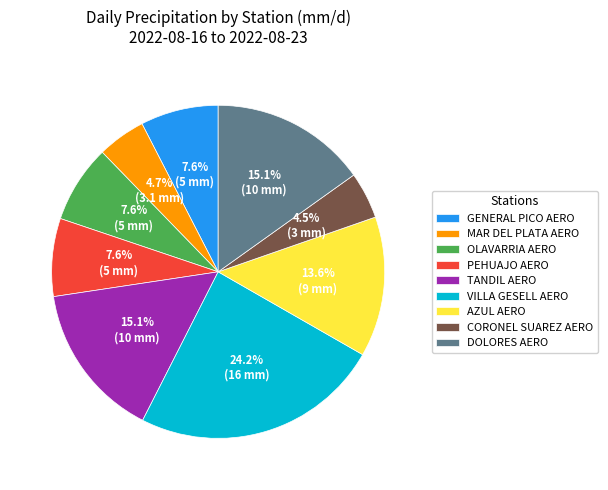

Approximately how many times larger is the value at GENERAL PICO AERO compared to MAR DEL PLATA AERO?

1.6